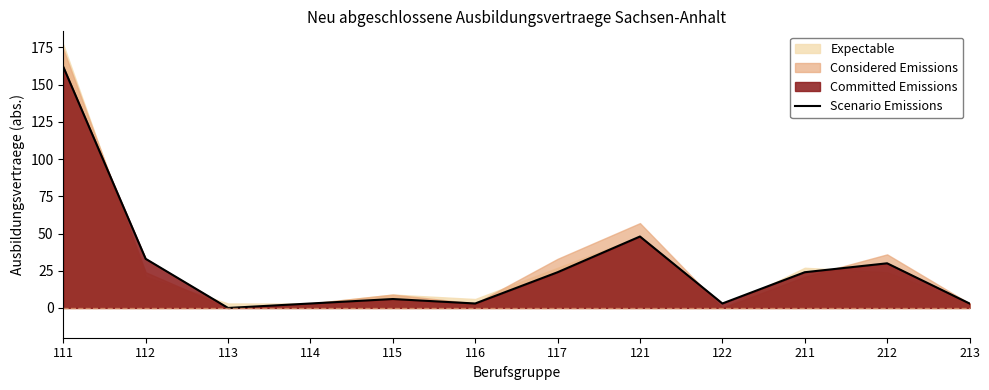

What is the value of the 10th point from the left?

24